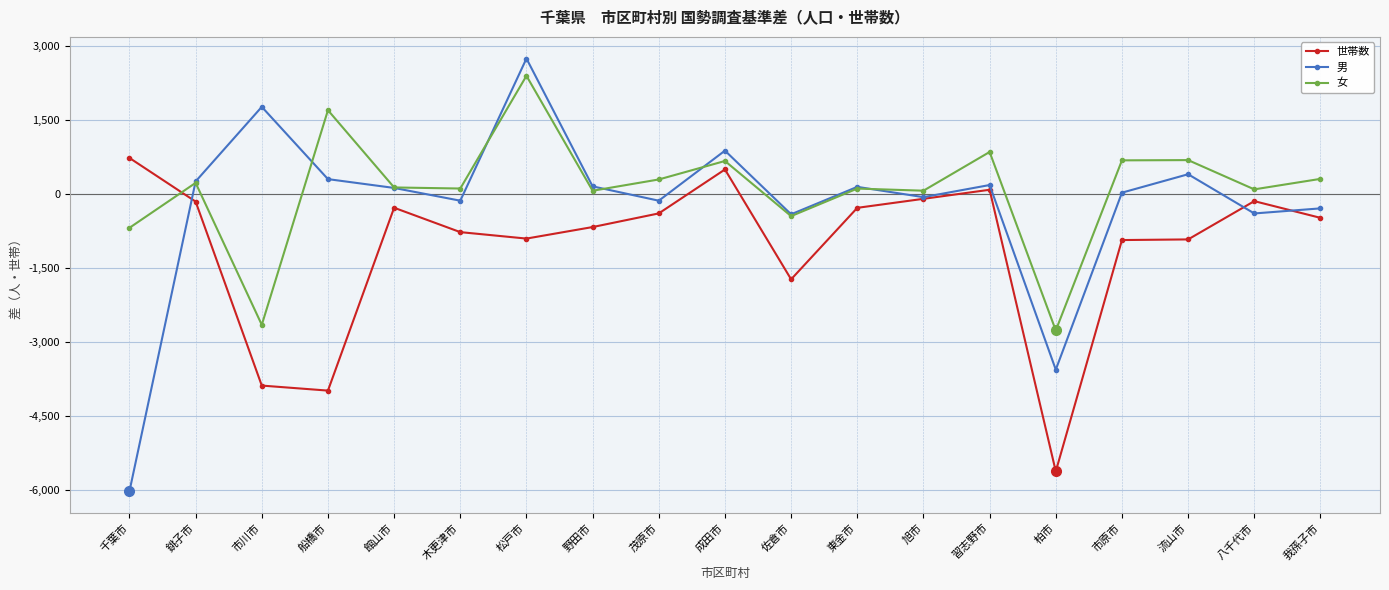

List the series in order of their overall mean, highest first.

女, 男, 世帯数